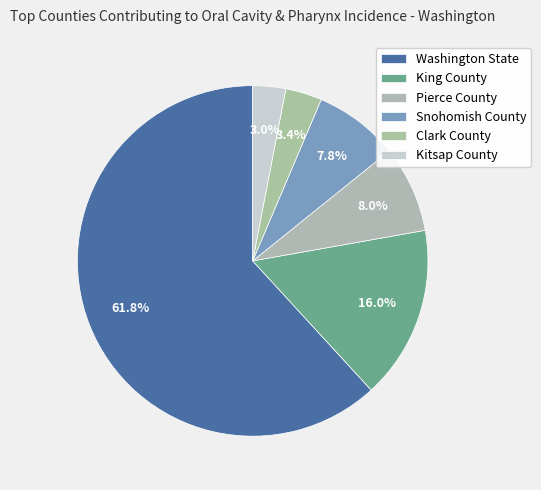

Approximately how many times larger is the value at Clark County compared to King County?

0.2